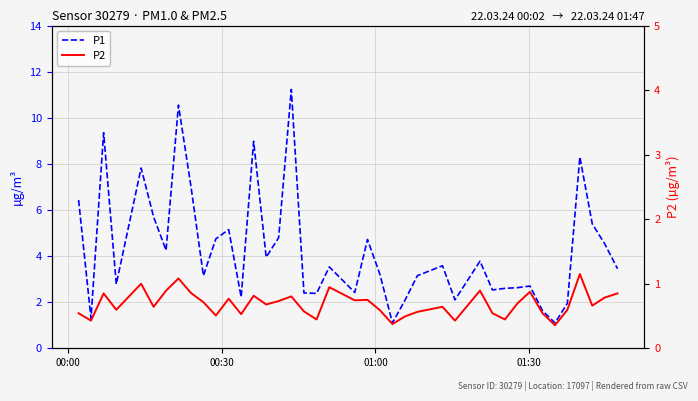

How many categories are shown in the chart?

40